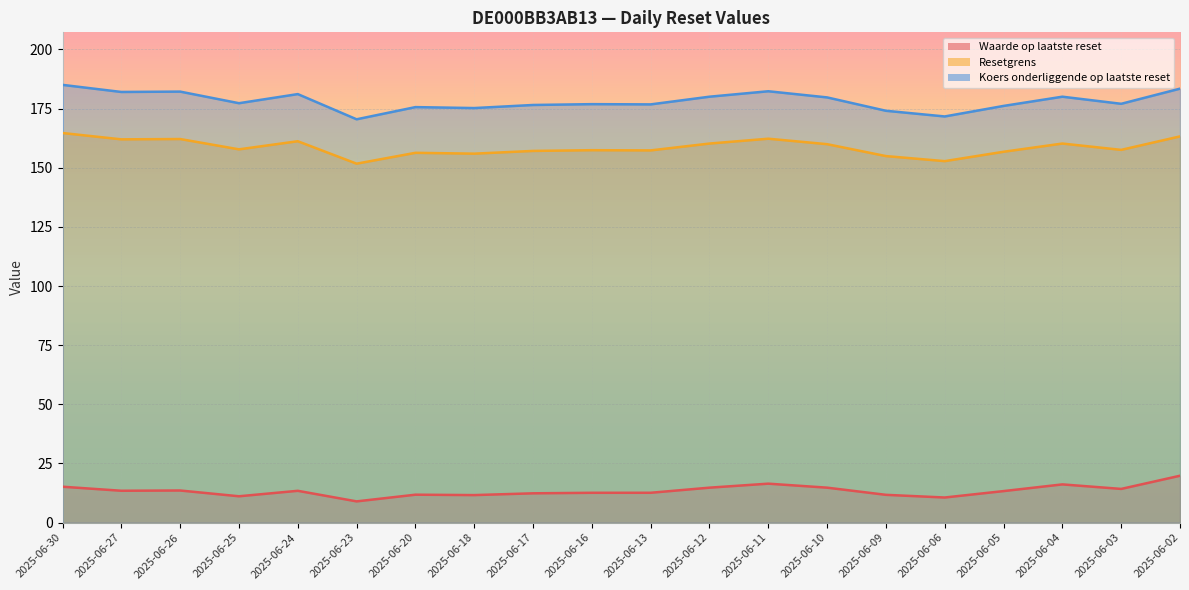

What is the difference between the Resetgrens values at 2025-06-23 and 2025-06-09?

3.2